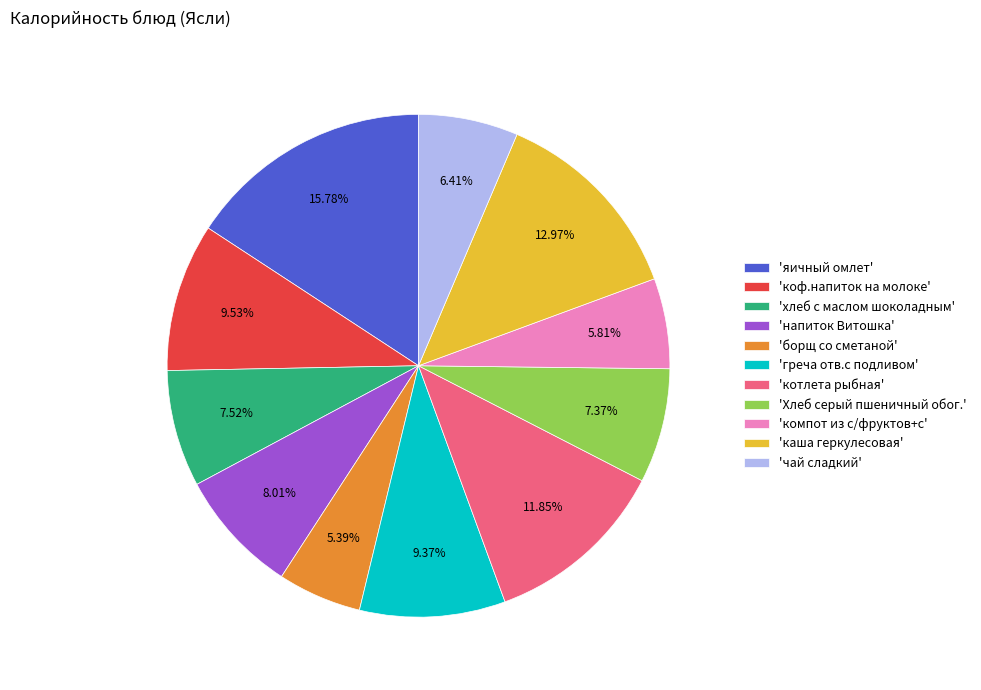

Is there any slice that represents more than half of the pie?

No